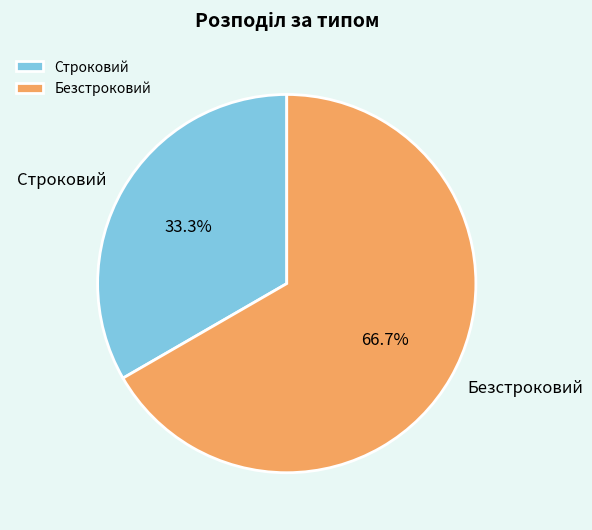

Rank the categories by value from highest to lowest.

Безстроковий, Строковий